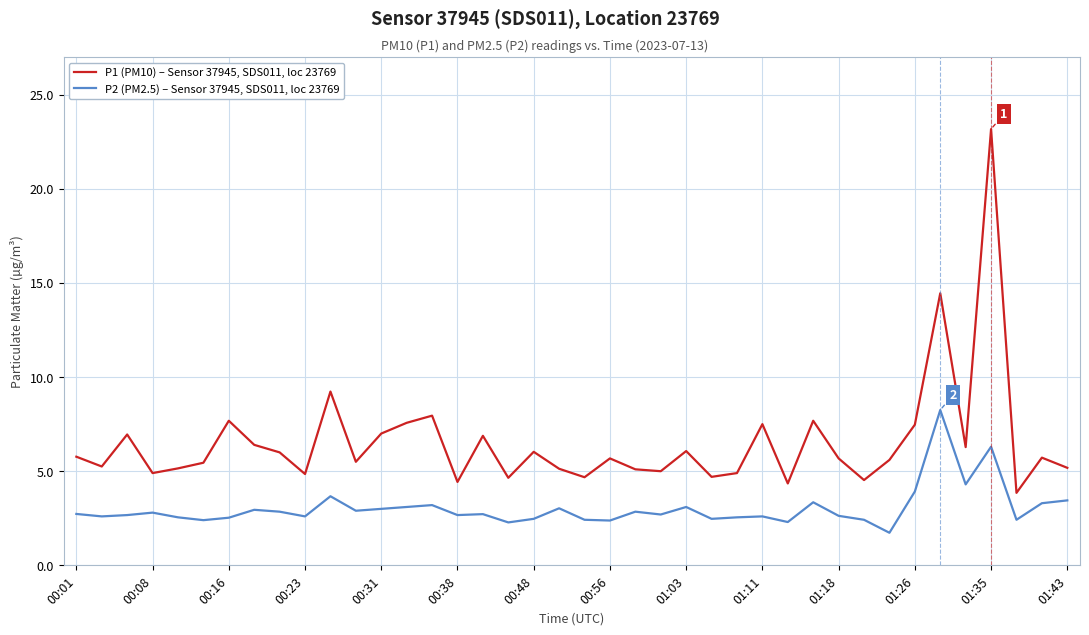

Which series has the largest range (max minus min)?

P1 (PM10) – Sensor 37945, SDS011, loc 23769